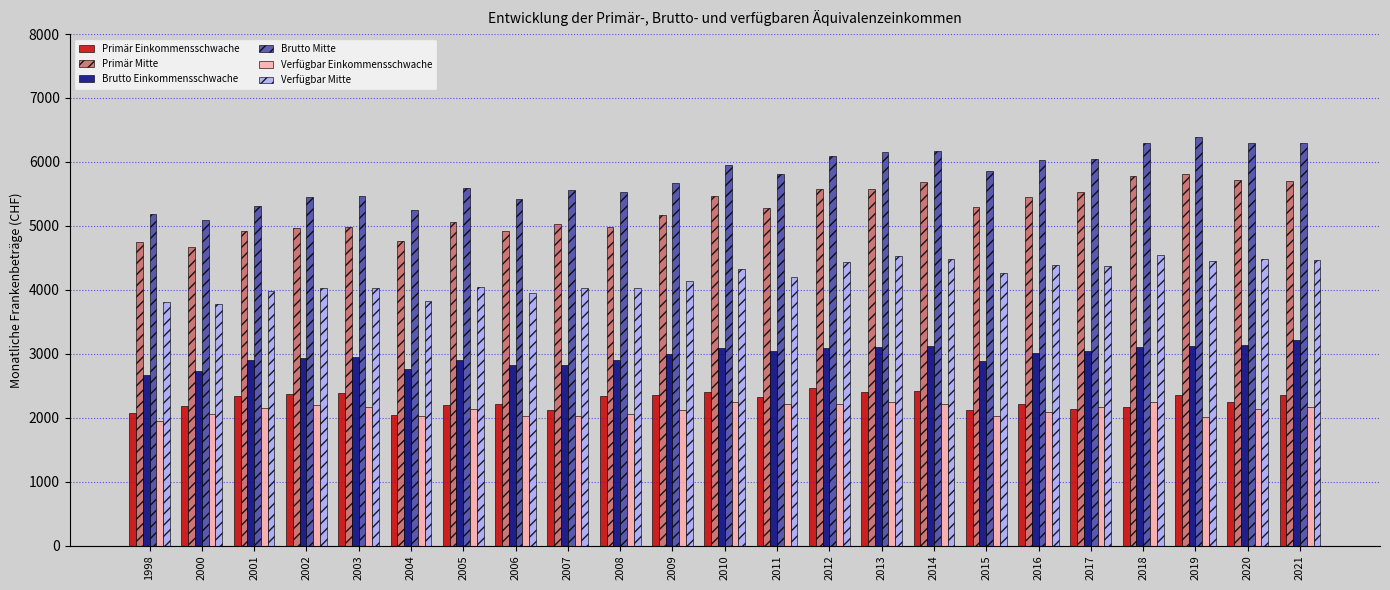

Rank the series by their maximum value, from highest to lowest.

Brutto Mitte, Primär Mitte, Verfügbar Mitte, Brutto Einkommensschwache, Primär Einkommensschwache, Verfügbar Einkommensschwache